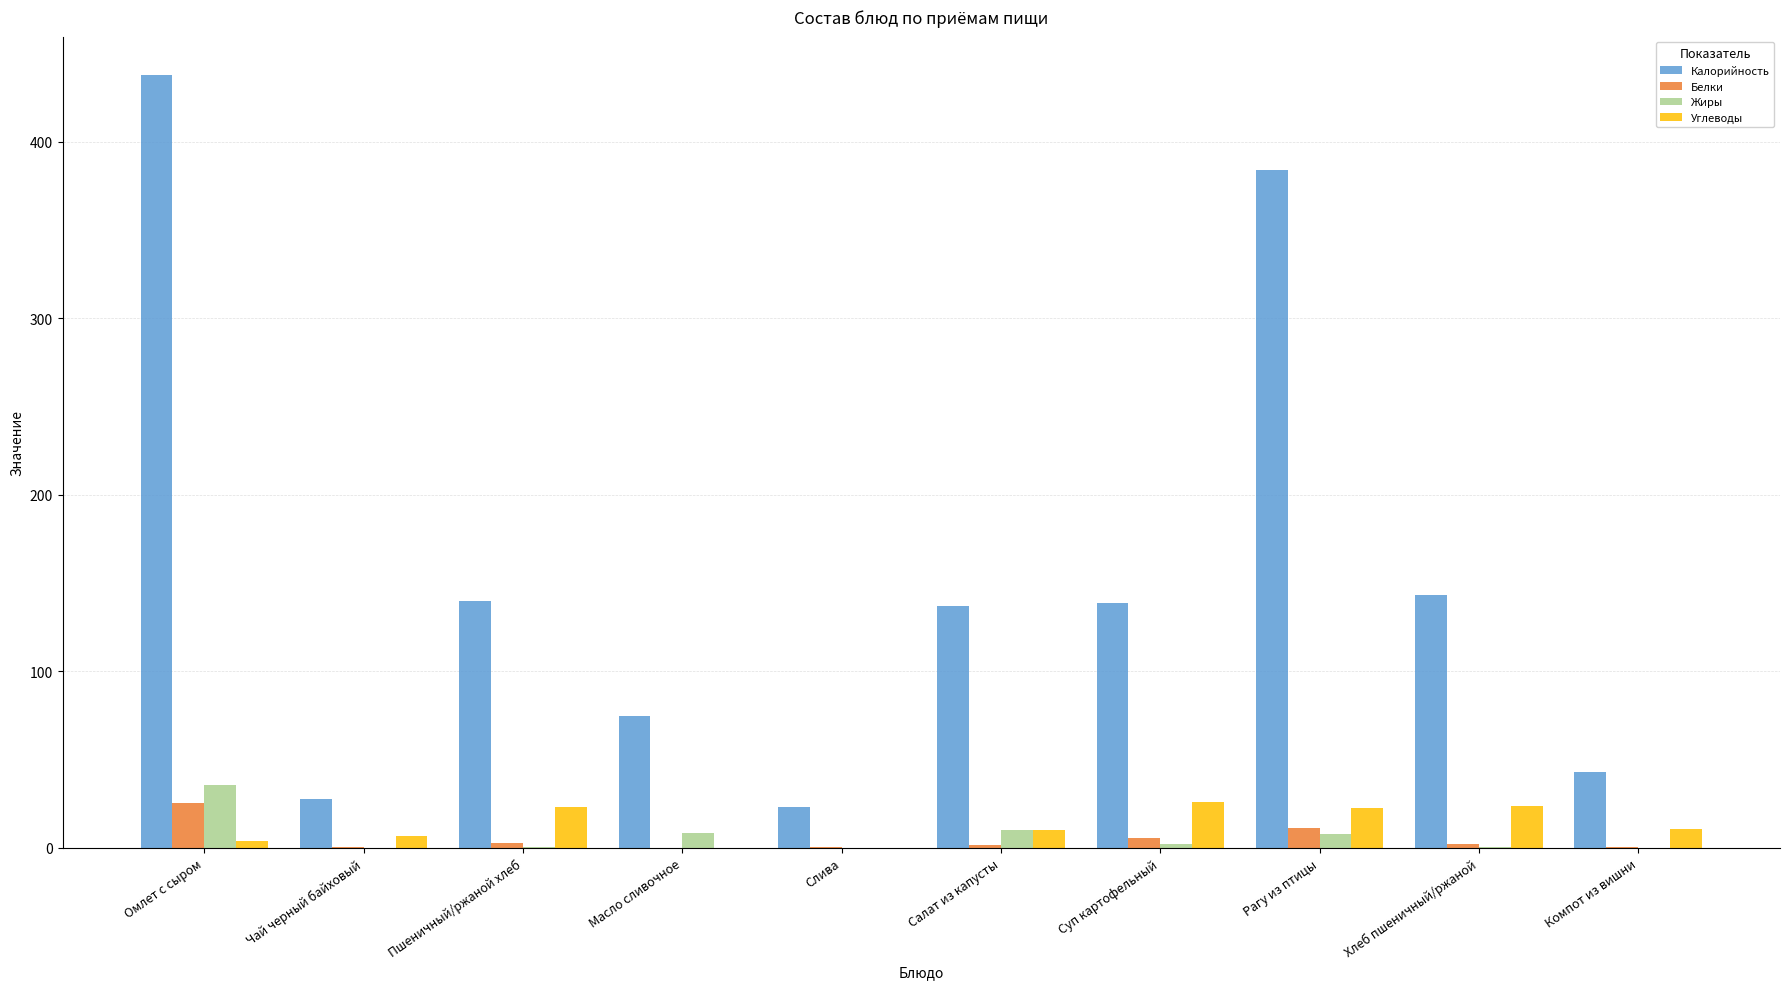

Which series changed the most between Пшеничный/ржаной хлеб and Рагу из птицы?

Калорийность